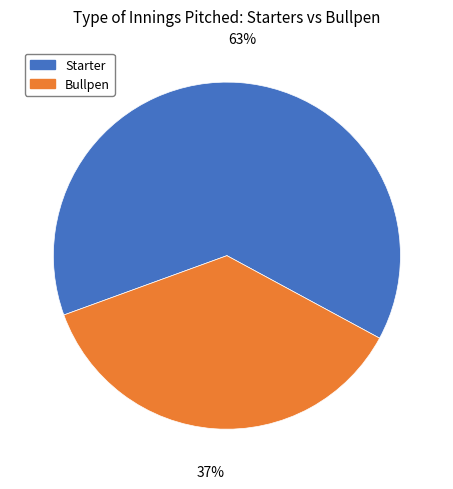

Is there any slice that represents more than half of the pie?

Yes